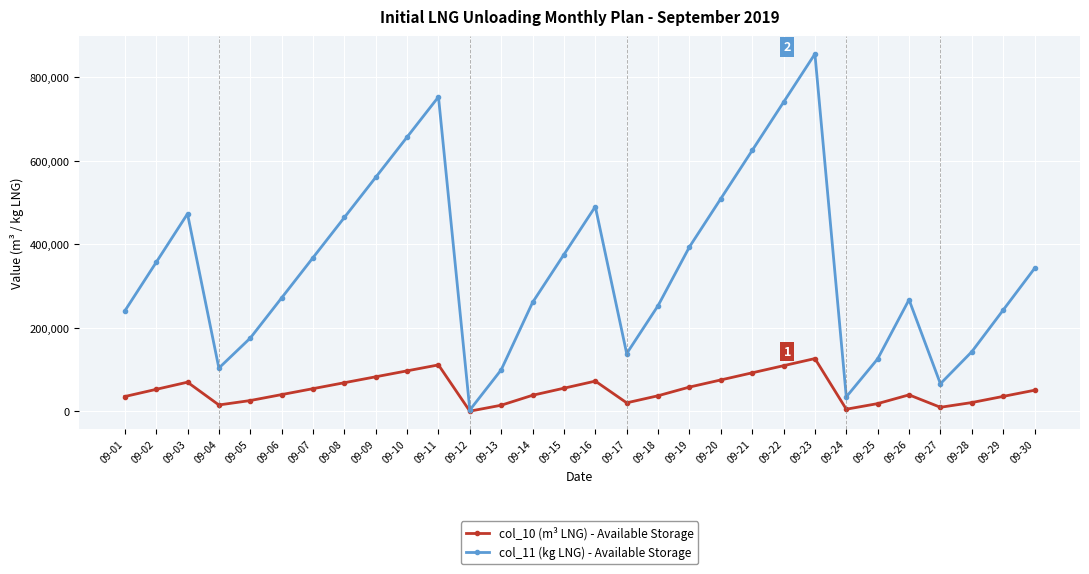

Count the number of data series in this chart.

2